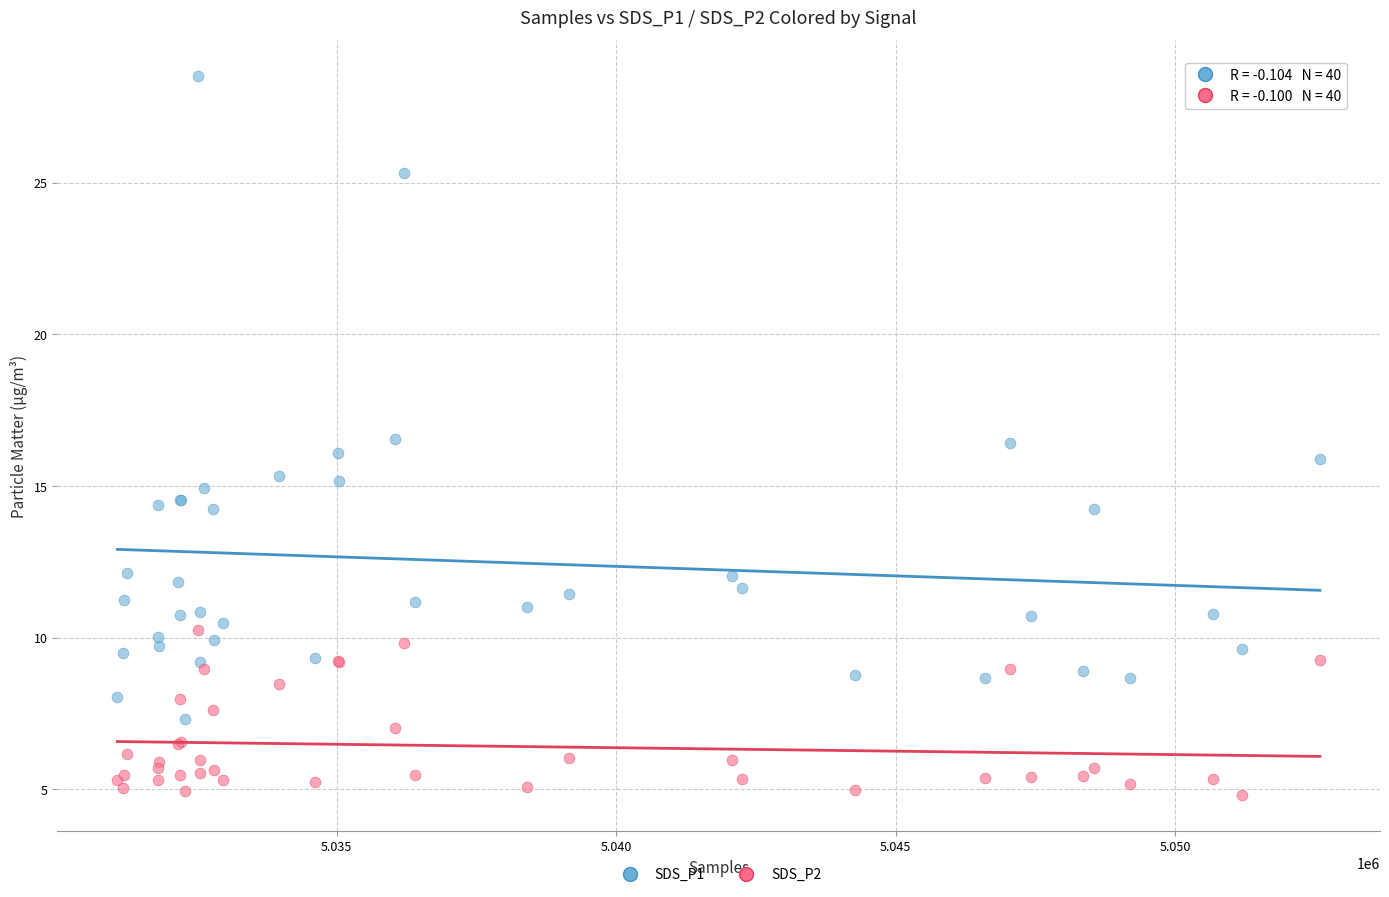

Which series has the widest spread of Y values?

SDS_P1